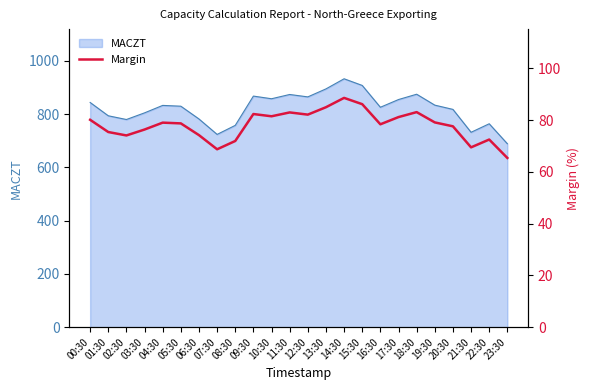

Is it true that MACZT equals 732 at 21:30?

True